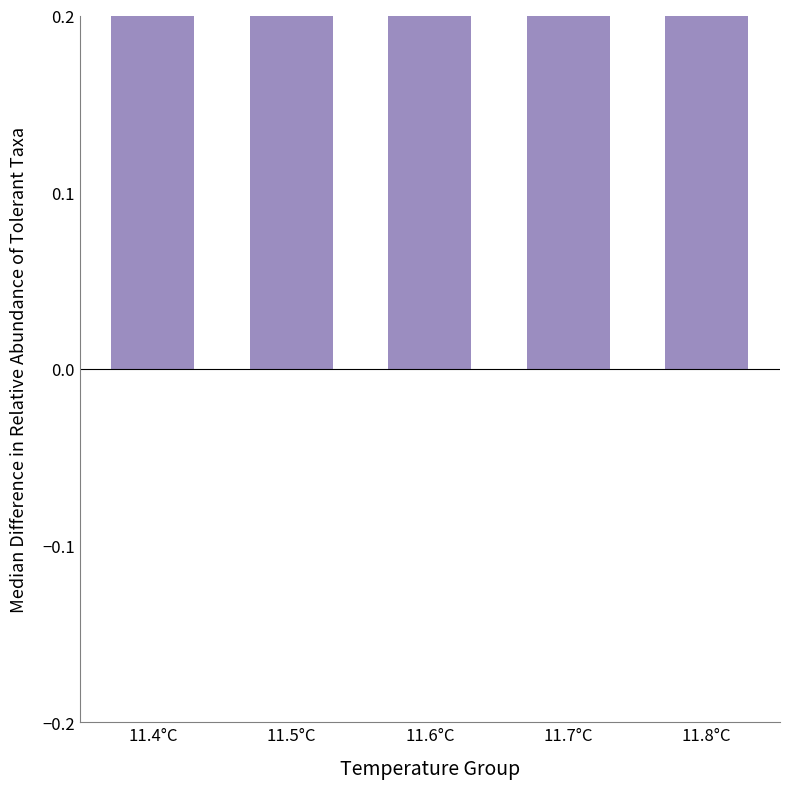

The value at 11.7°C is 0.1. True or false?

False